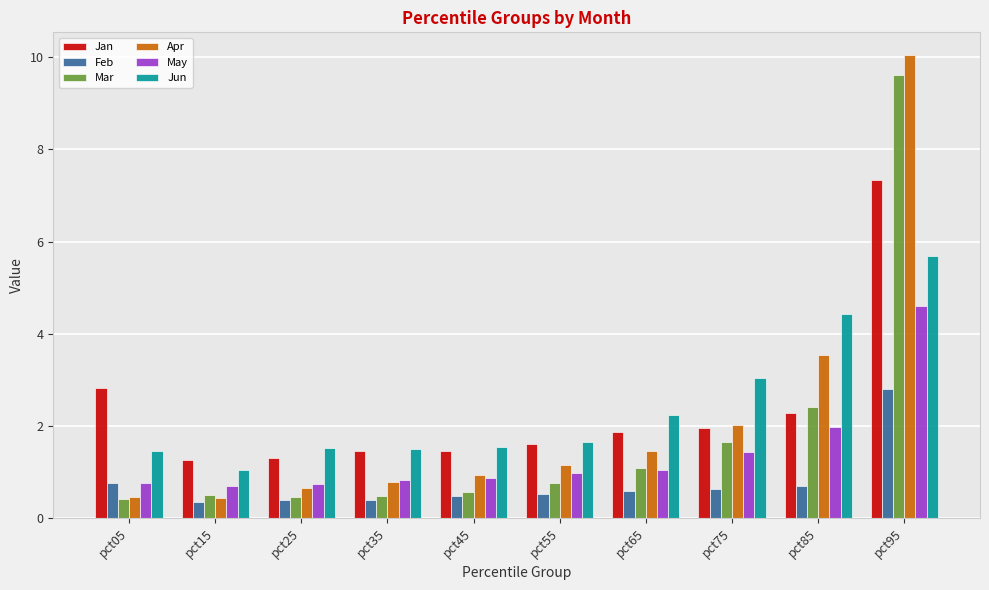

Which series has the widest spread of values?

Apr